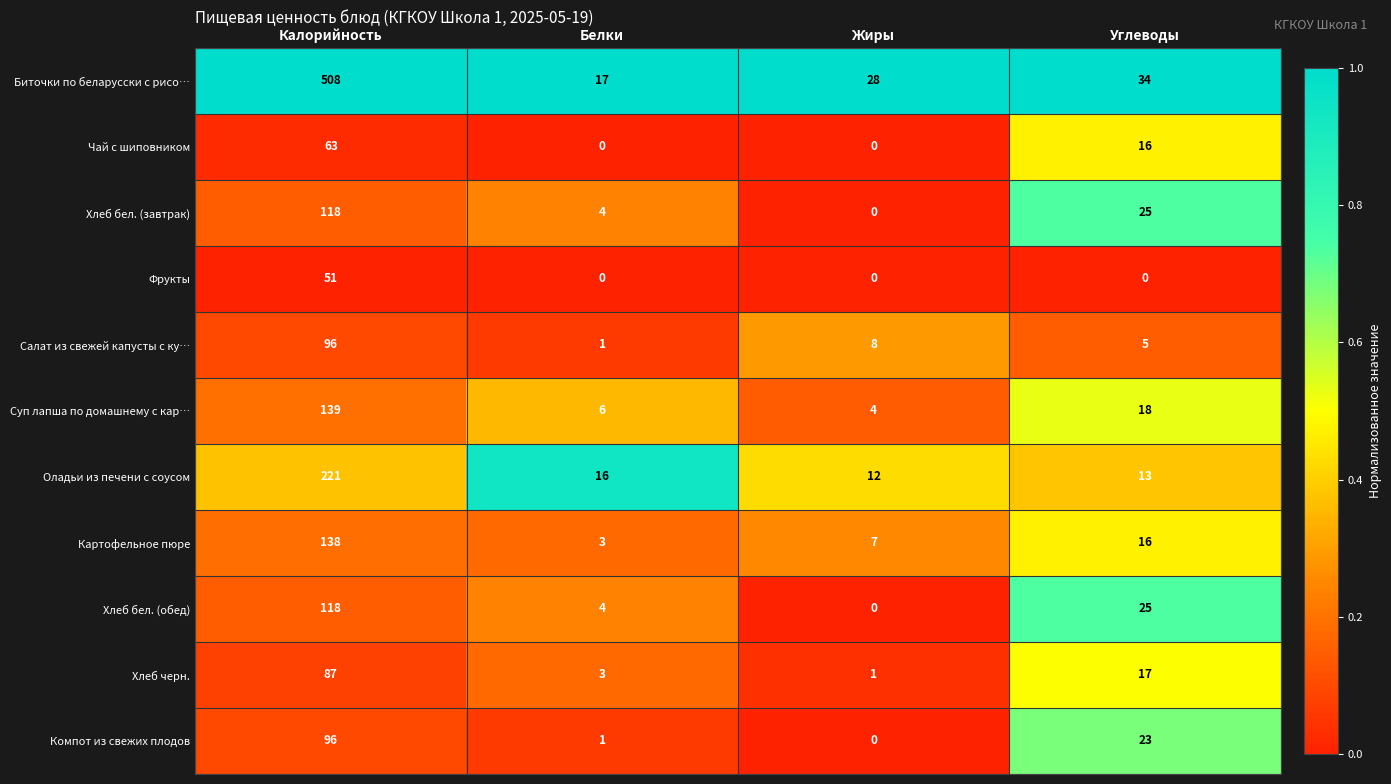

At how many categories does at least one series exceed 0?

4